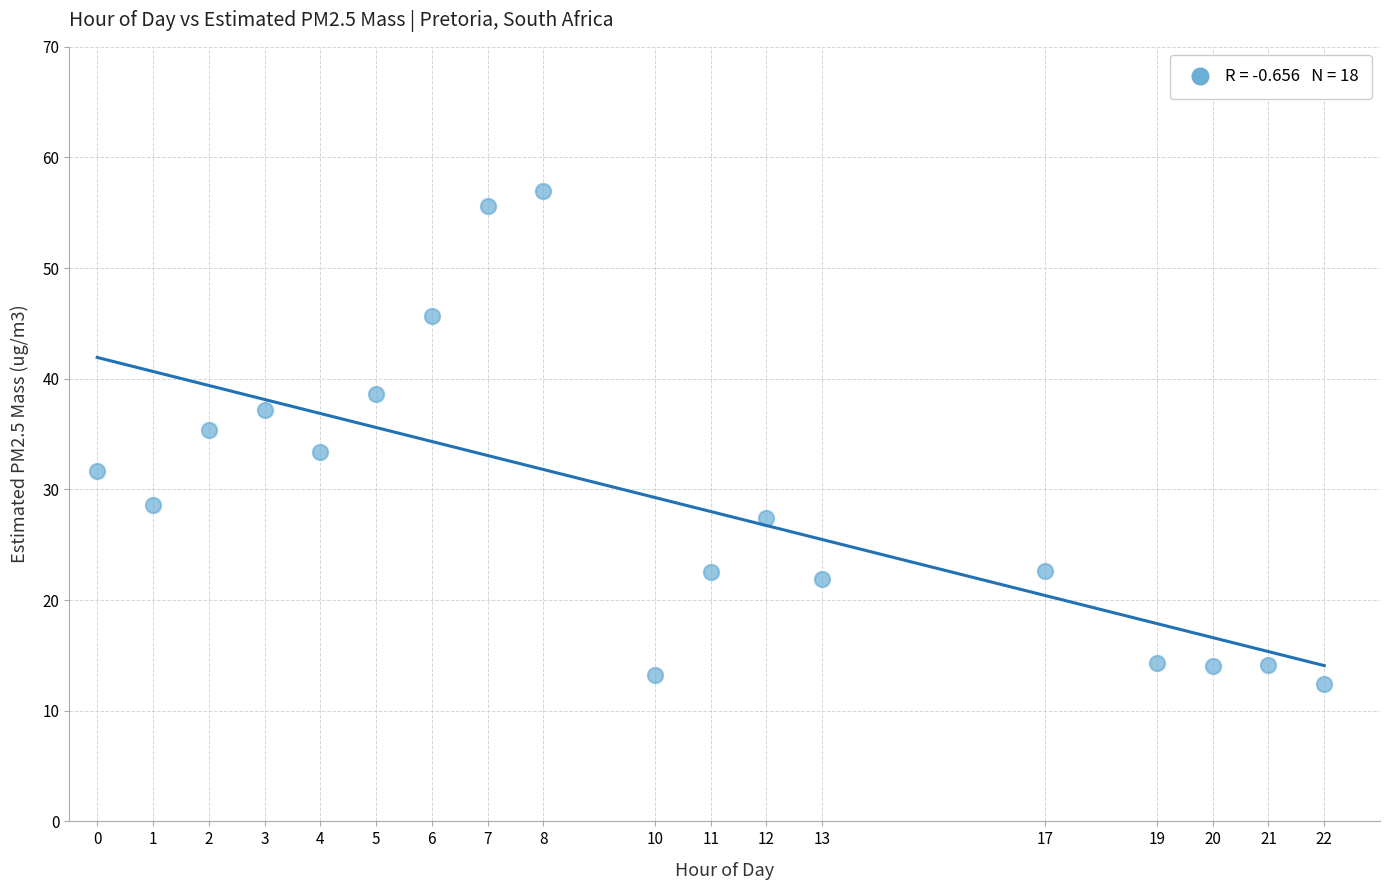

What is the range of Y values (max minus min)?

44.6